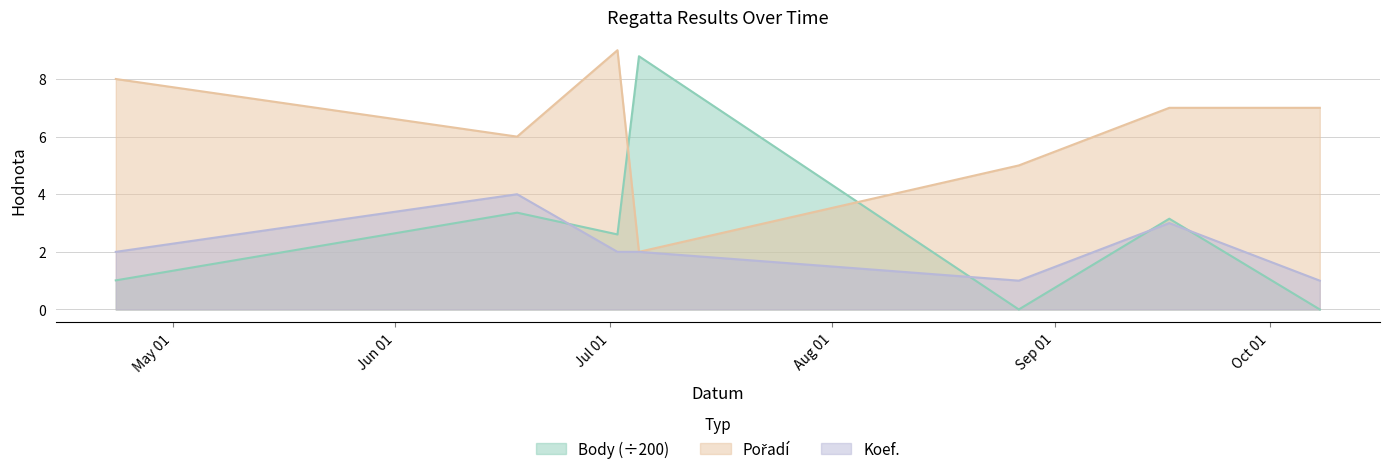

What are all the series names shown in the legend?

Pořadí, Body, Koef.